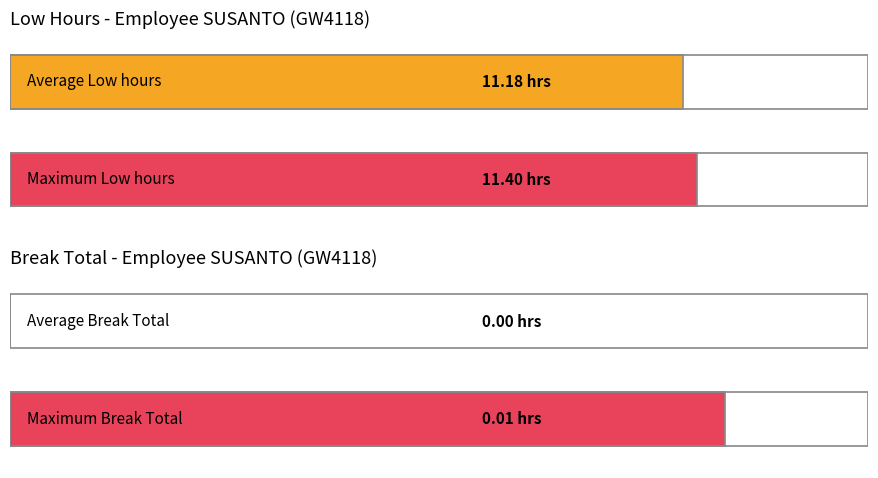

Rank the series by their maximum value, from highest to lowest.

Low, Break Total